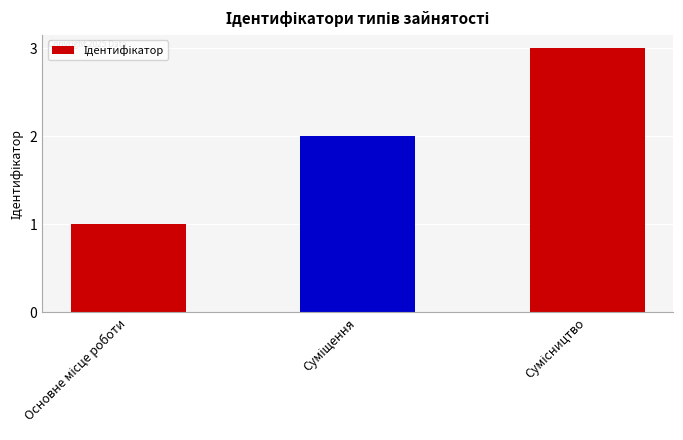

How many values are between 1 and 3?

3